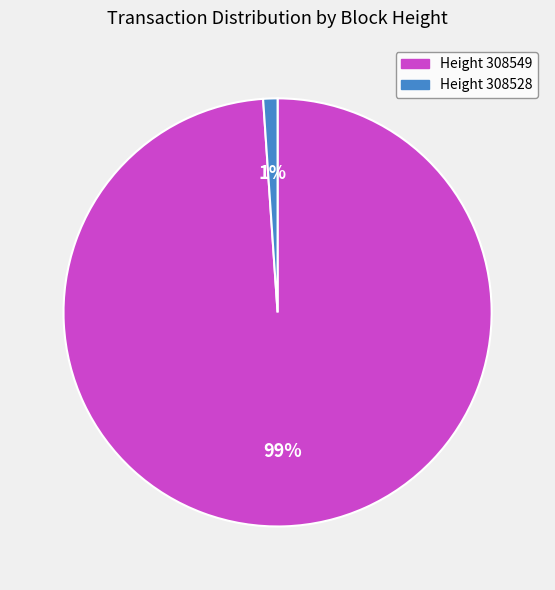

To the nearest percent, what is the difference between the largest and smallest slice percentages?

98%